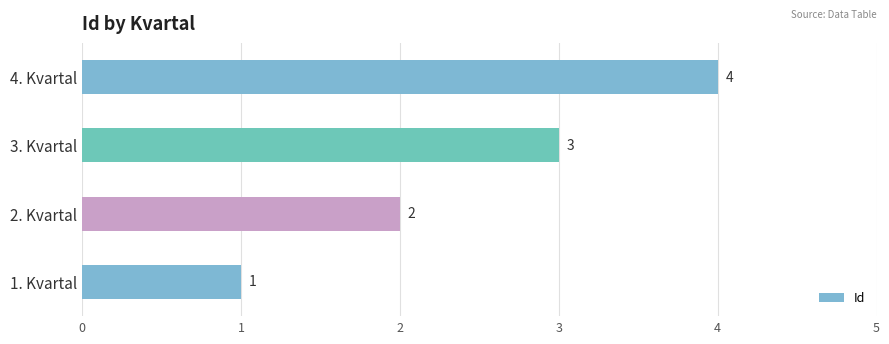

Approximately how many times larger is the value at 4. Kvartal compared to 1. Kvartal?

4.0